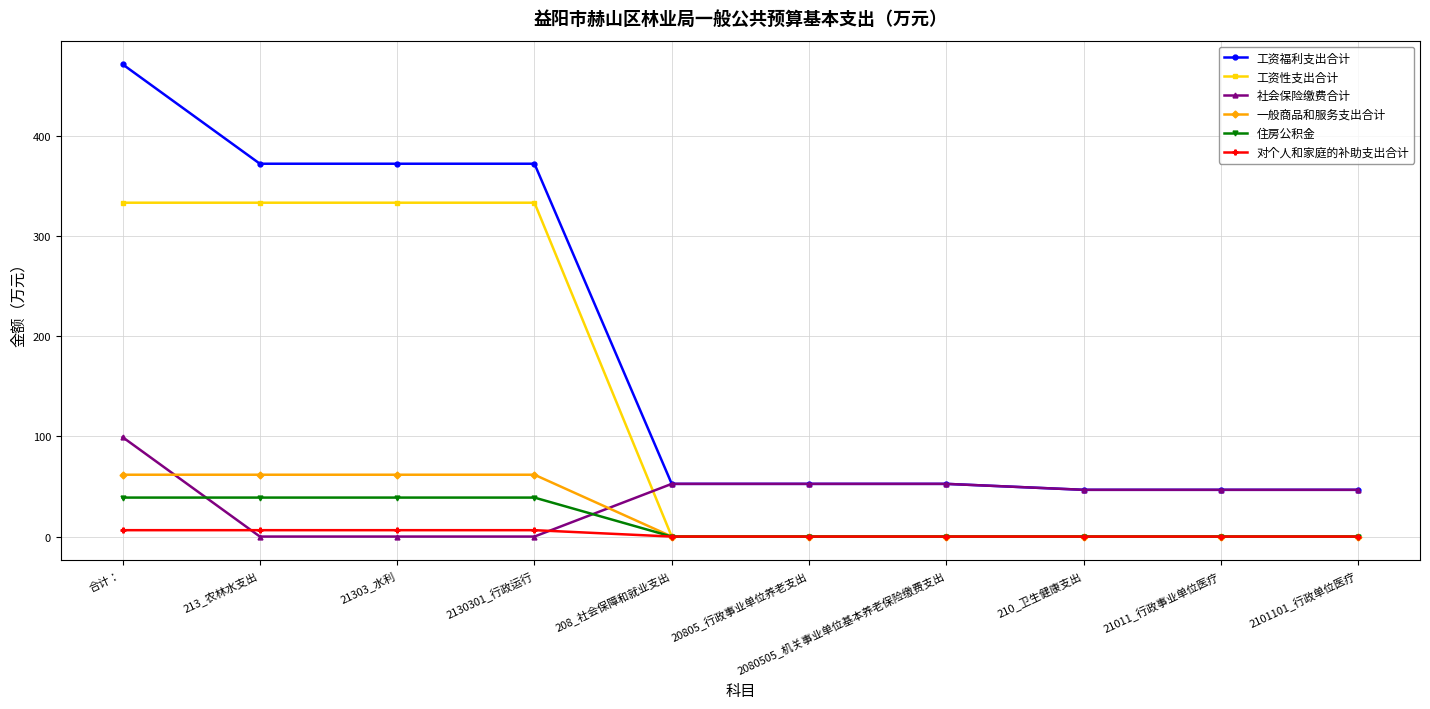

How many lines are shown in the chart?

6